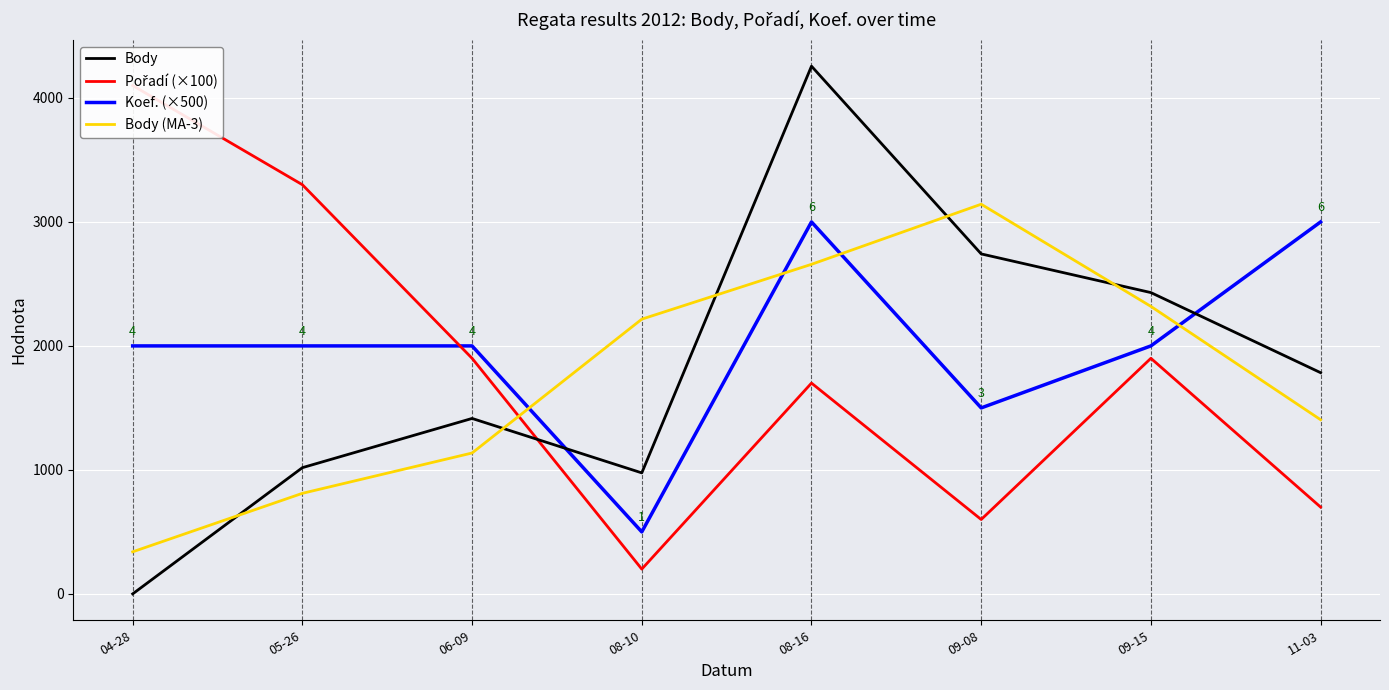

Which category has the highest value across all series?

08-16